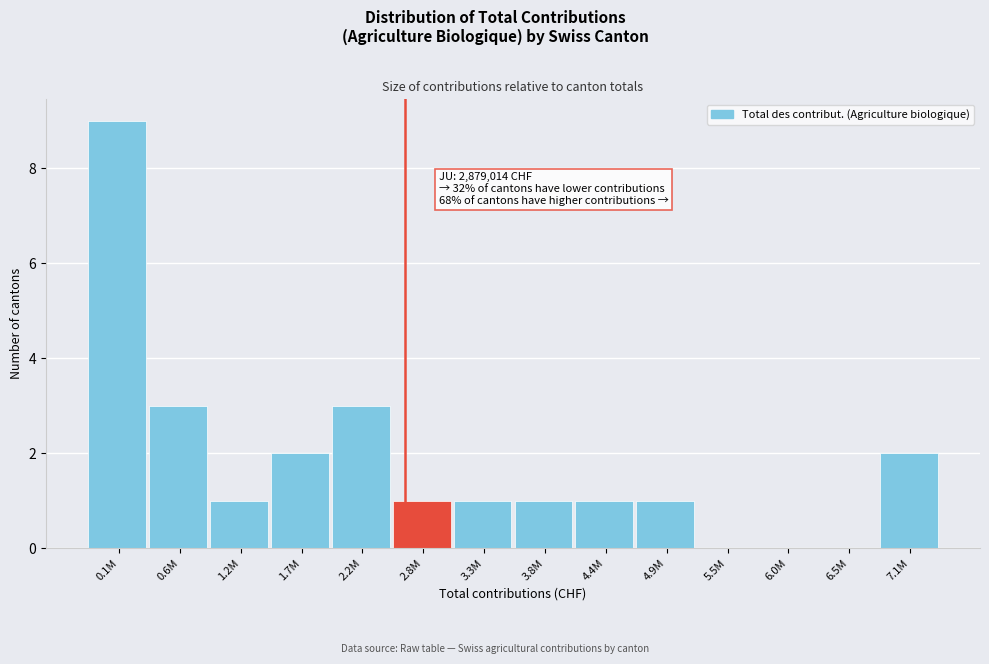

Reading right to left, what are all the values shown in this chart?

7.1M=2	6.5M=0	6.0M=0	5.5M=0	4.9M=1	4.4M=1	3.8M=1	3.3M=1	2.8M=1	2.2M=3	1.7M=2	1.2M=1	0.6M=3	0.1M=9